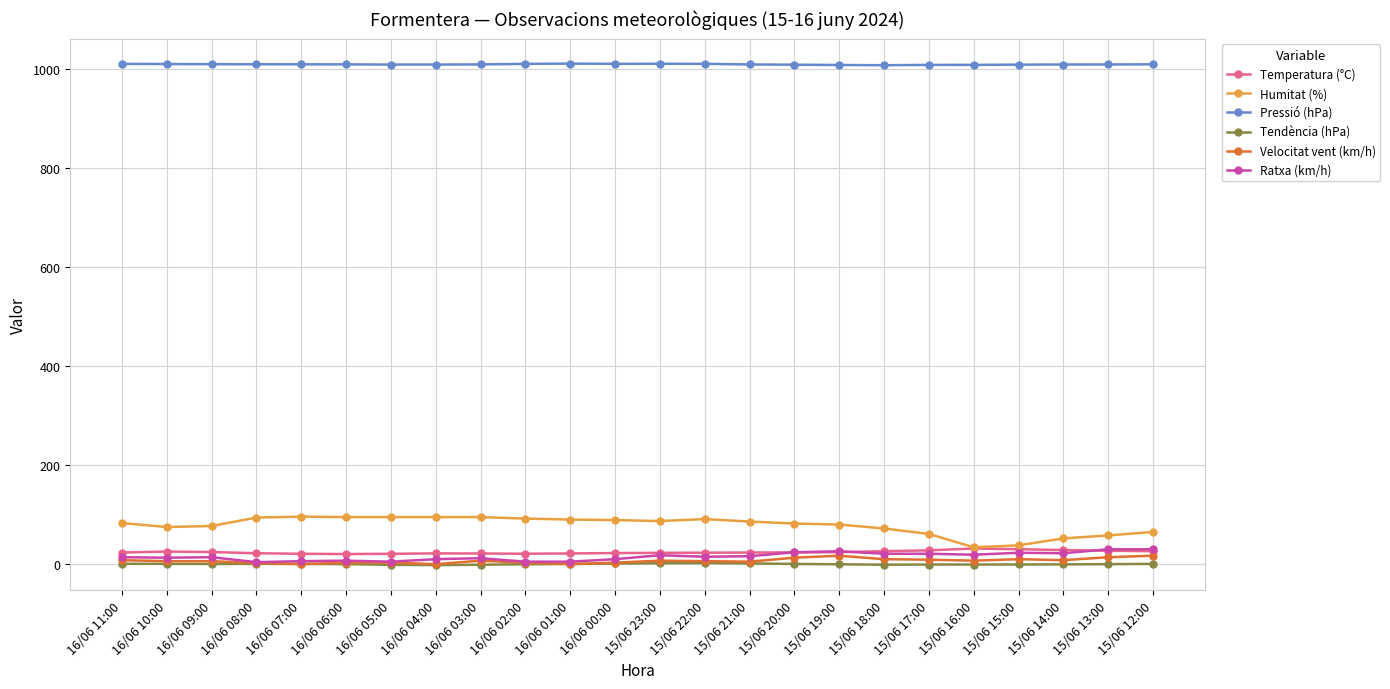

How many data points does each series have?

24